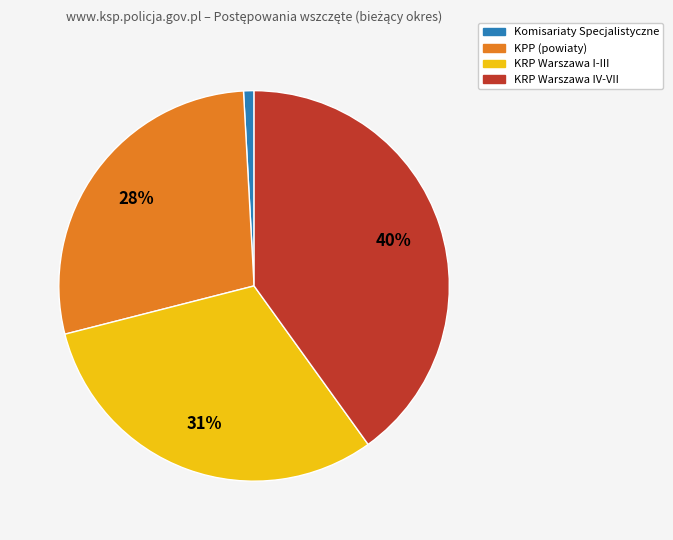

Does any single category account for the majority?

No